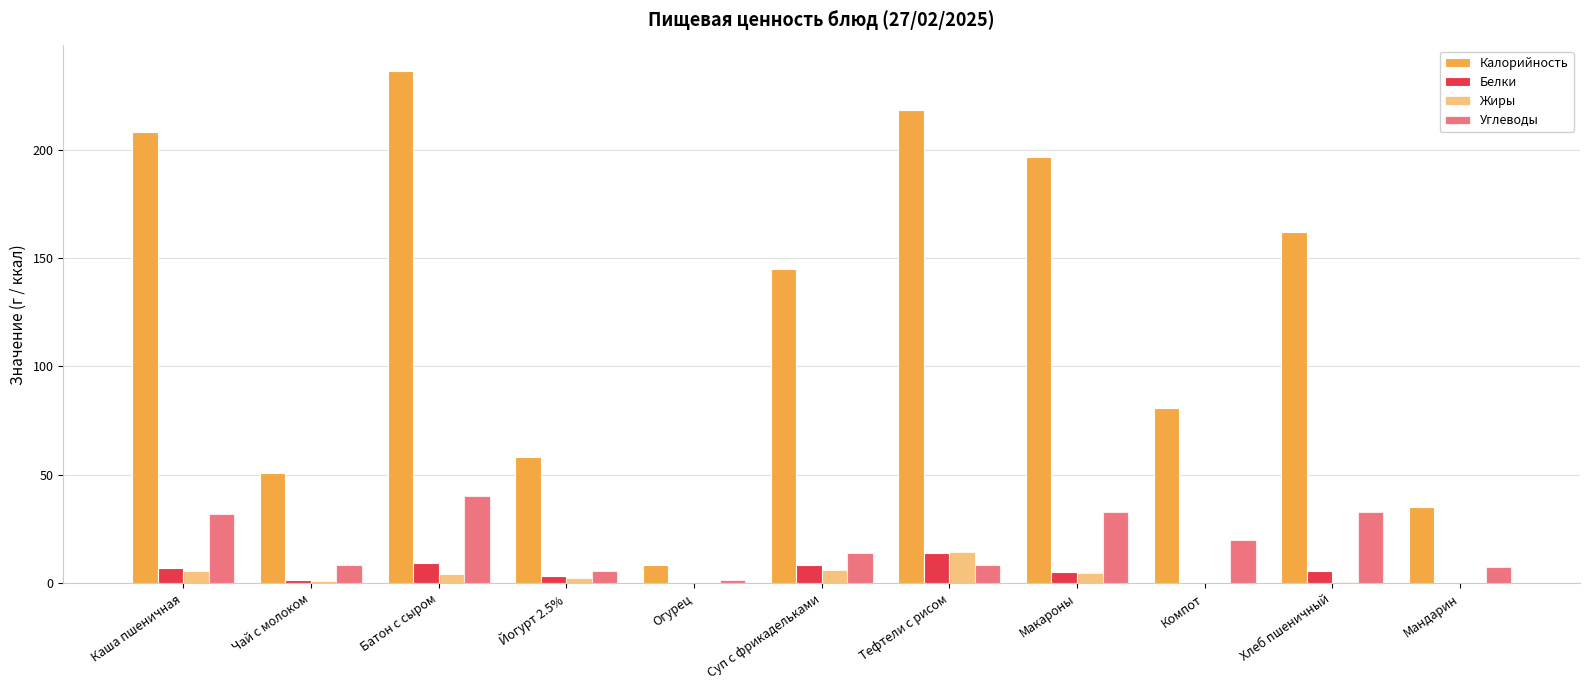

How many values in the Калорийность series exceed 144?

6